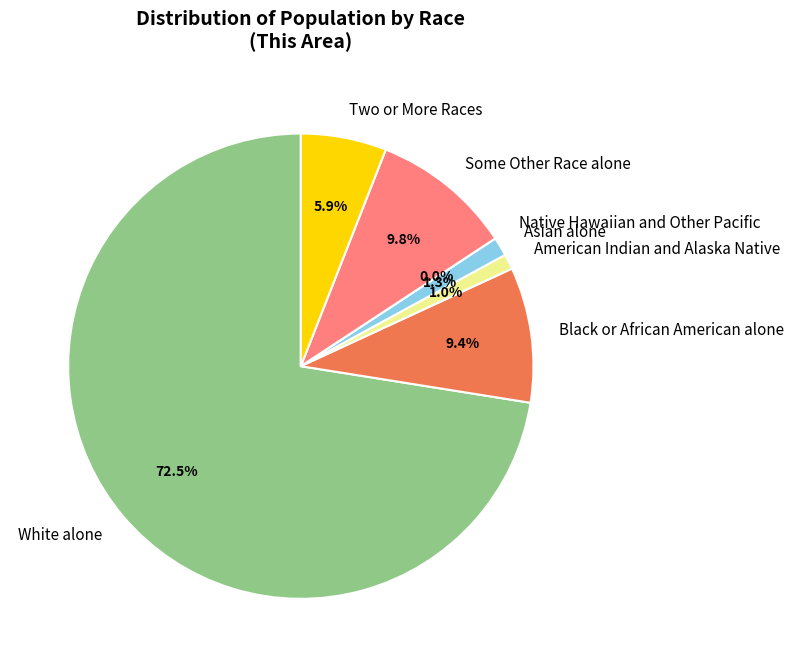

To the nearest percent, what is the average slice percentage?

14%